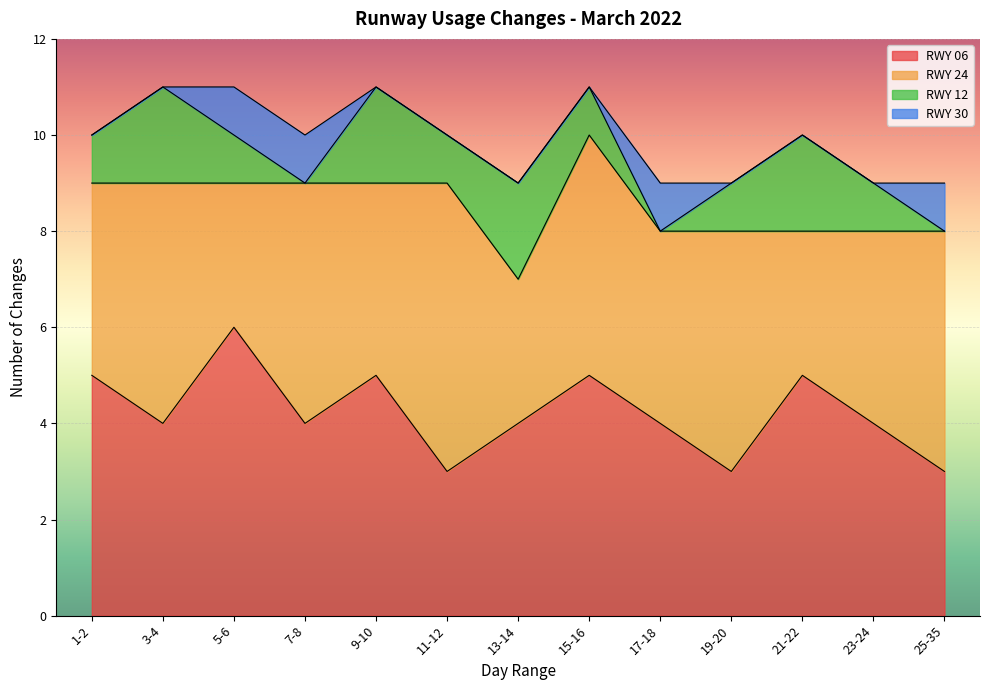

Is it true that RWY 06 equals 7 at 7-8?

False